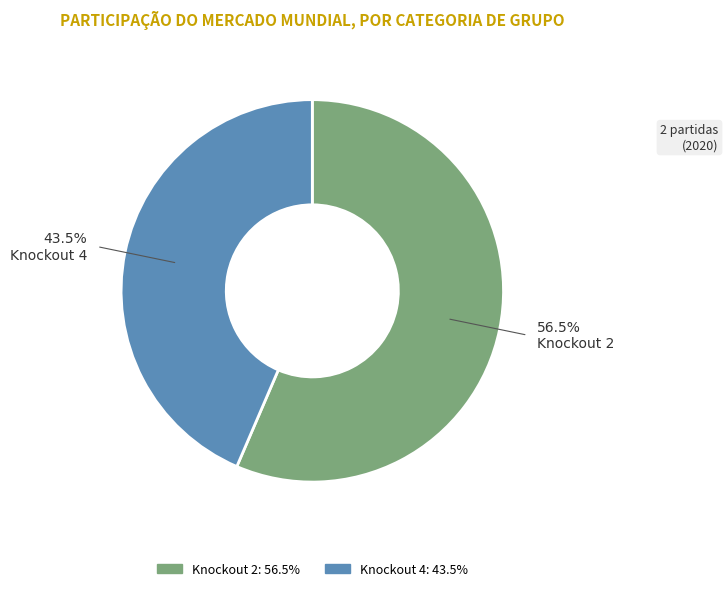

Does Knockout 2 represent more than half of the total?

Yes